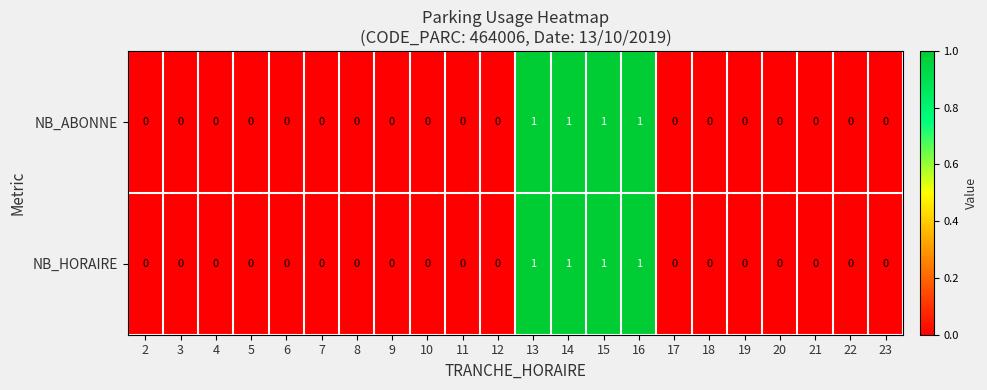

Count the number of data series in this chart.

2